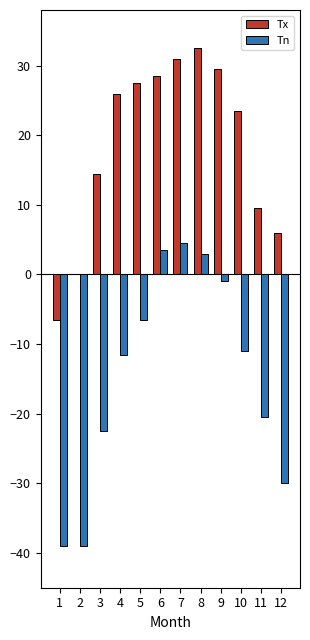

True or false: Tx has a value of 10.8 at 10.

False